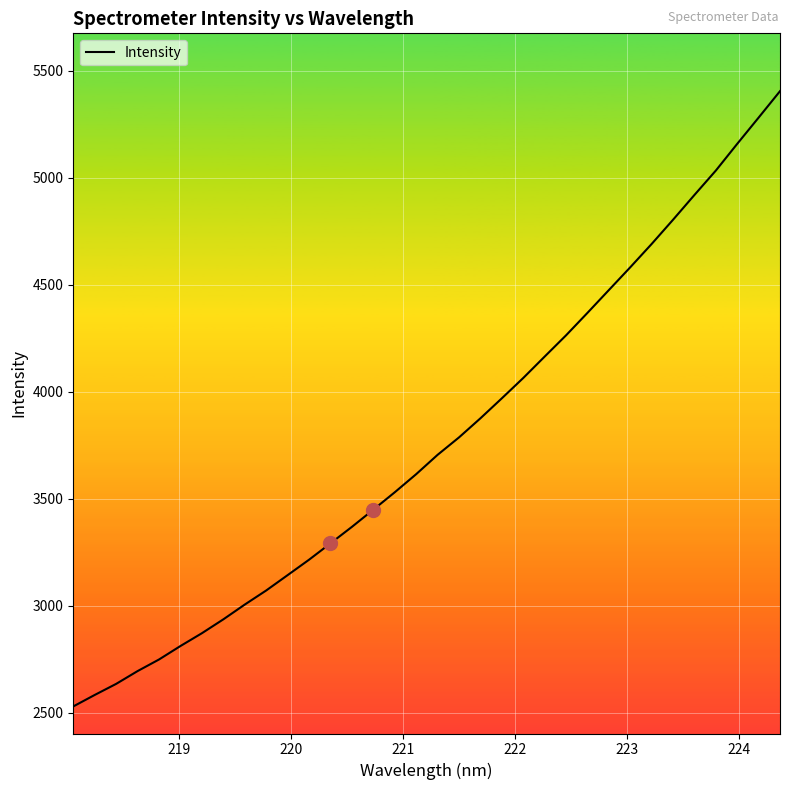

What is the maximum value shown in the chart?

5403.6